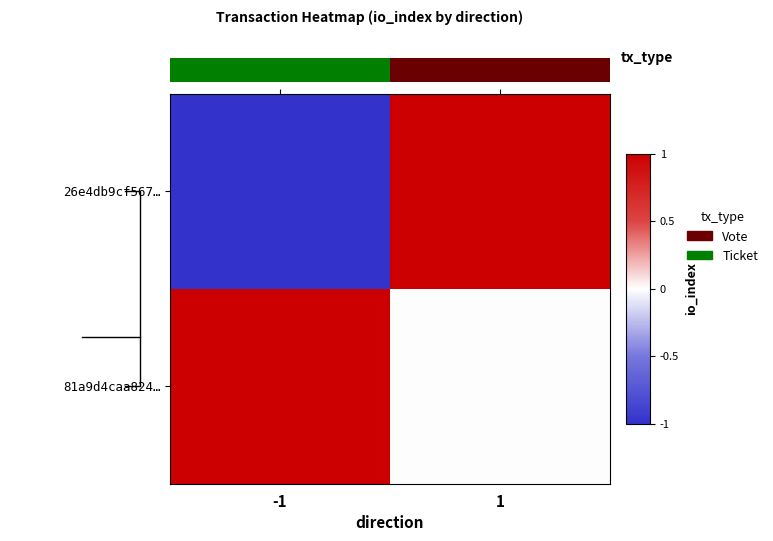

The 81a9d4caa824… series shows 1 at -1. True or false?

True